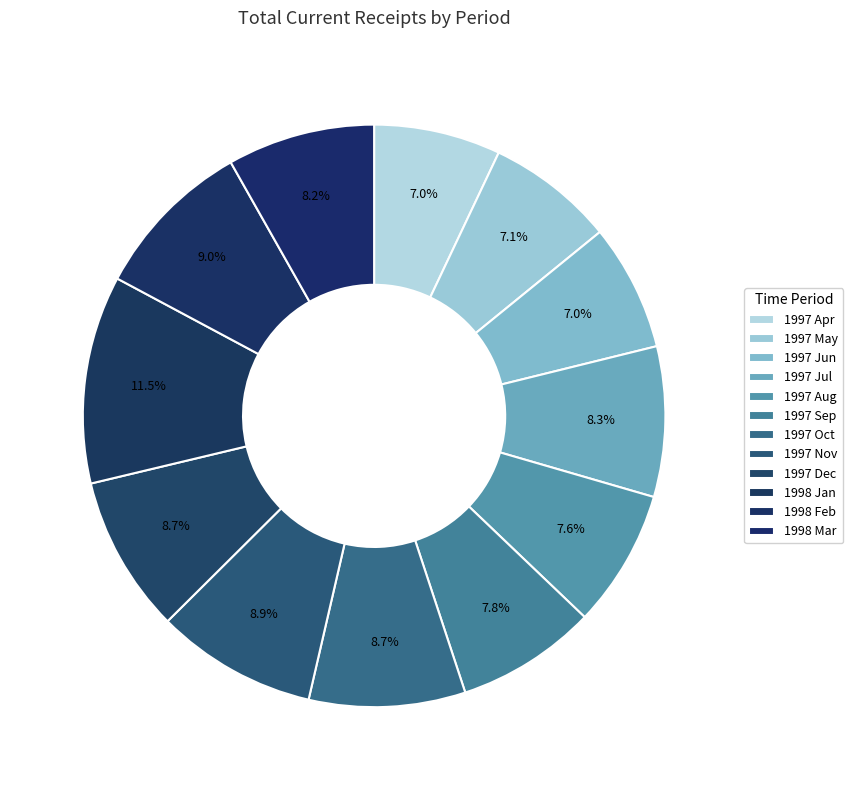

How many slices are in this pie chart?

12